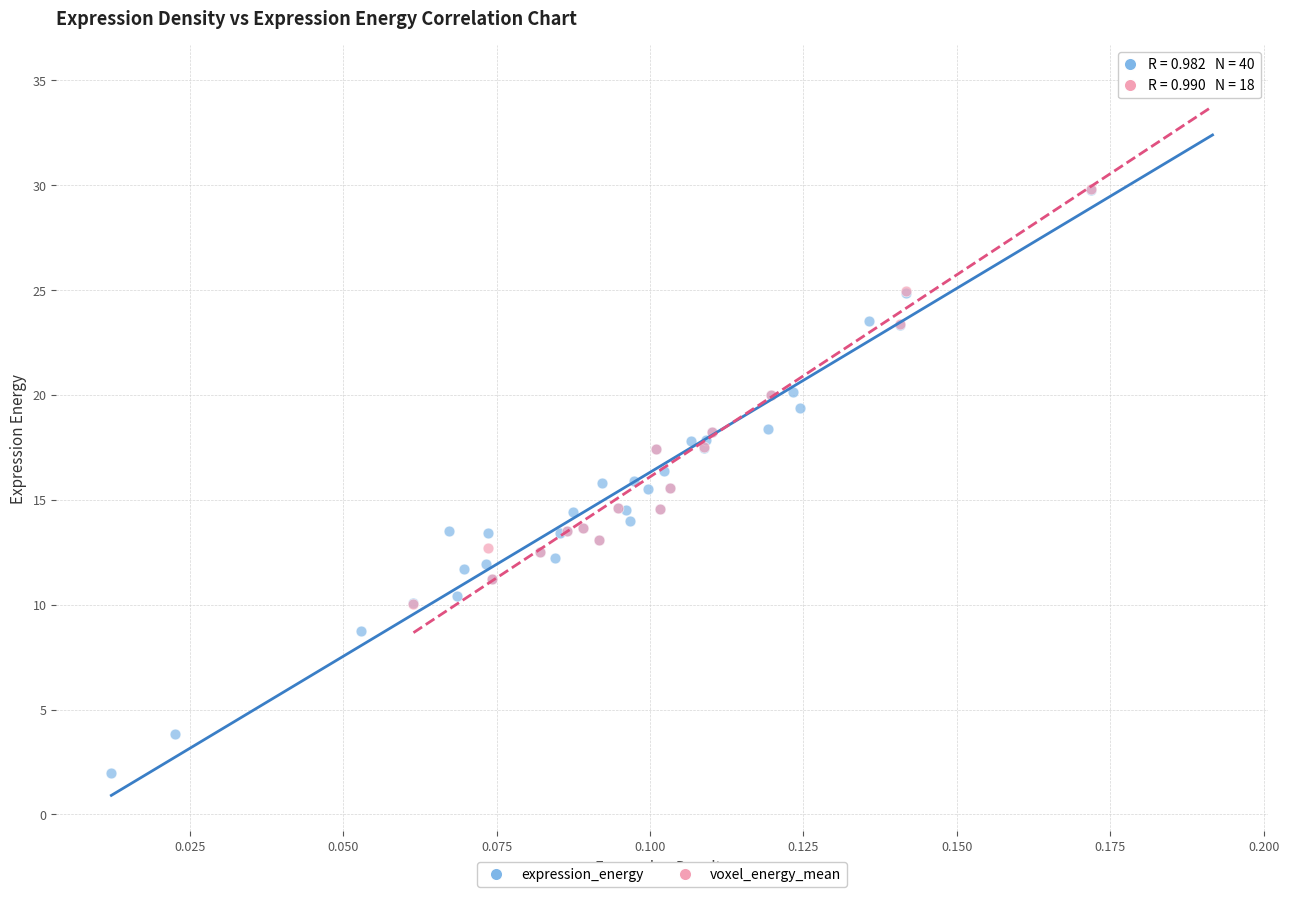

Which series has the widest spread of Y values?

expression_energy